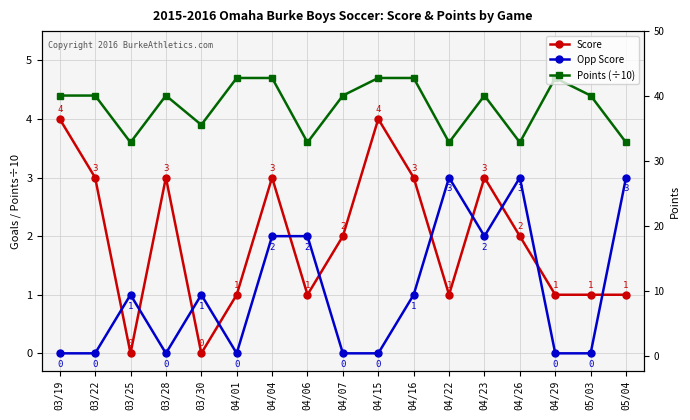

How many series are shown in this chart?

3